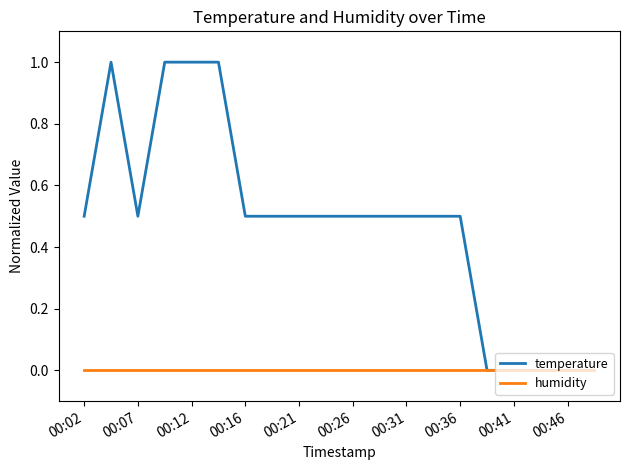

What is the average value of the temperature series?

0.5